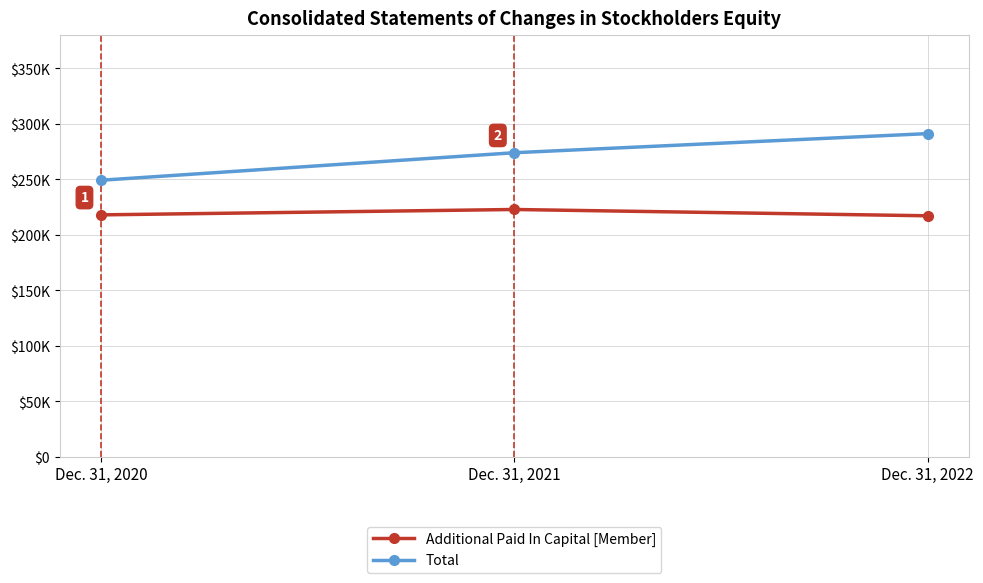

Between Dec. 31, 2020 and Dec. 31, 2022, which is larger?

Dec. 31, 2020